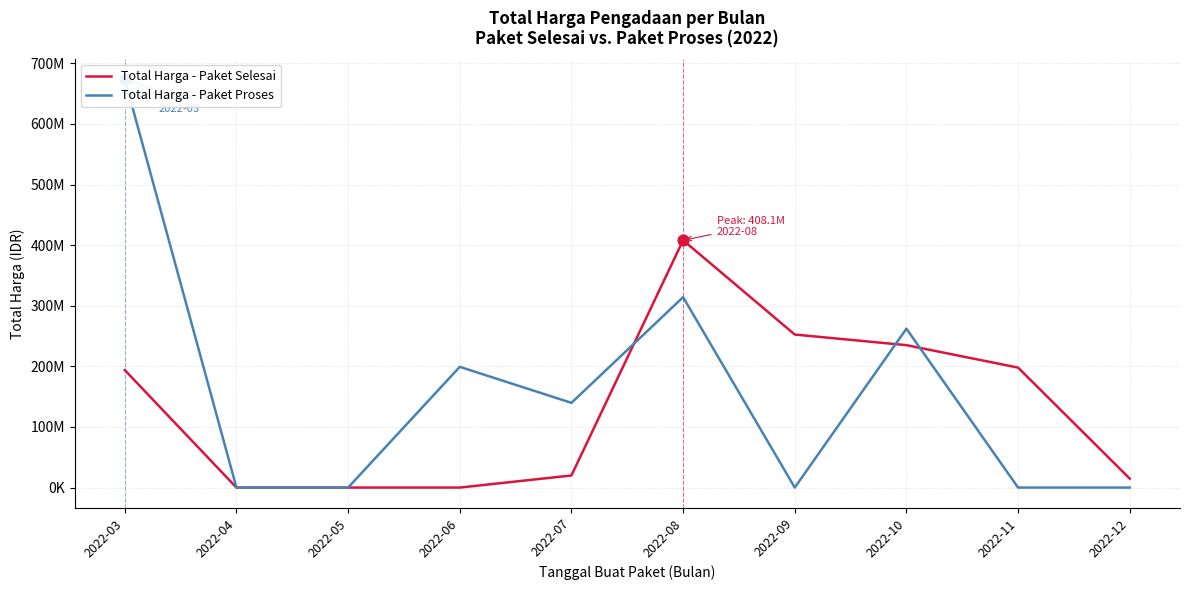

Which series contains the highest Y value?

Total Harga - Paket Proses